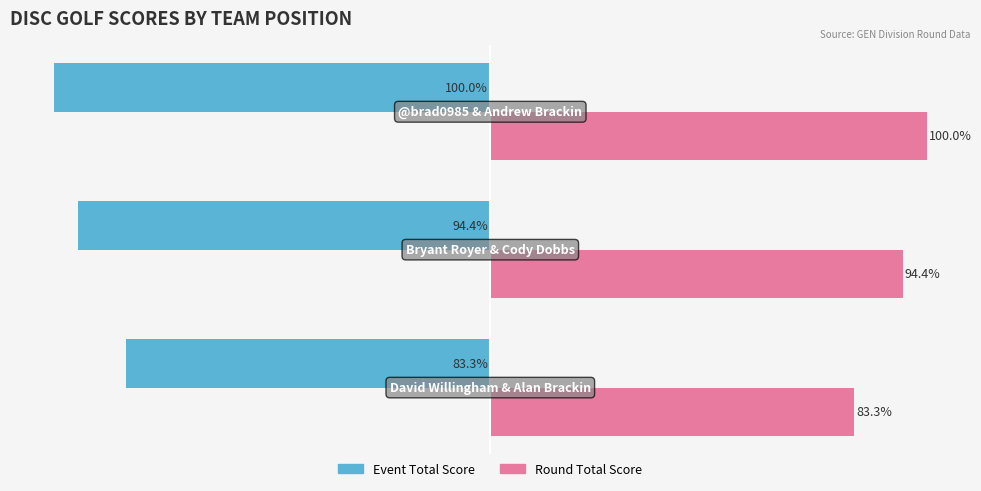

Rank the series by their average value, from highest to lowest.

Round Total Score, Event Total Score